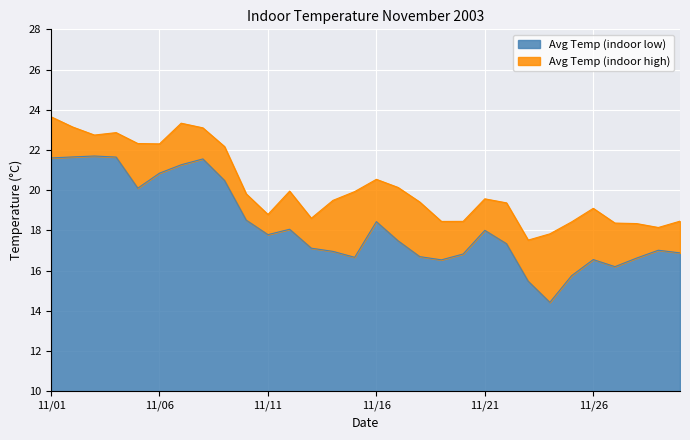

Which category has the highest value across all series?

11/01